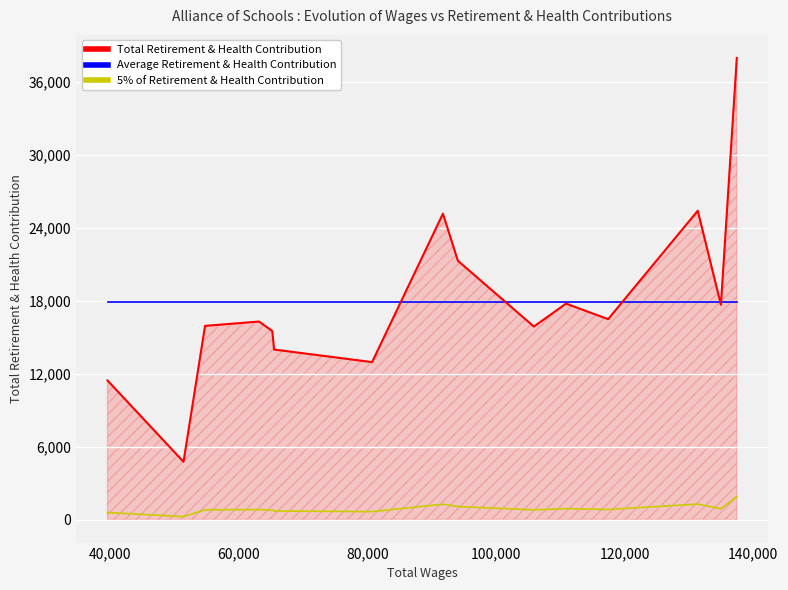

How many times do Average Retirement & Health Contribution and Total Retirement & Health Contribution cross each other?

5